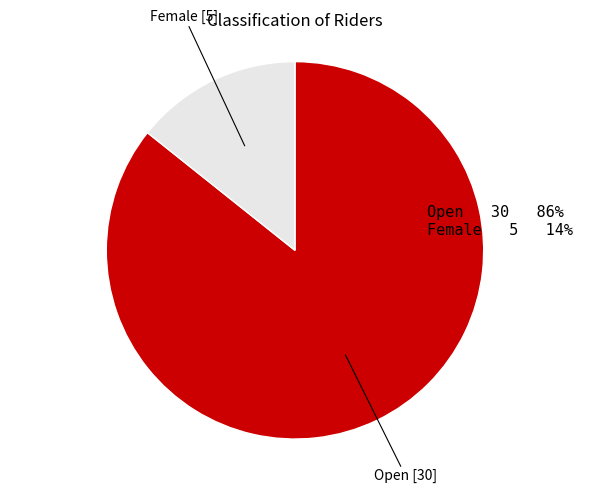

Is there any slice that represents more than half of the pie?

Yes